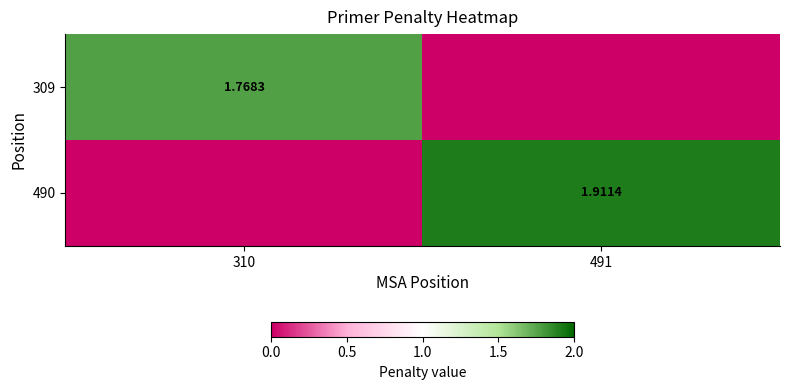

What is the spread (max minus min) of values at 310?

1.8